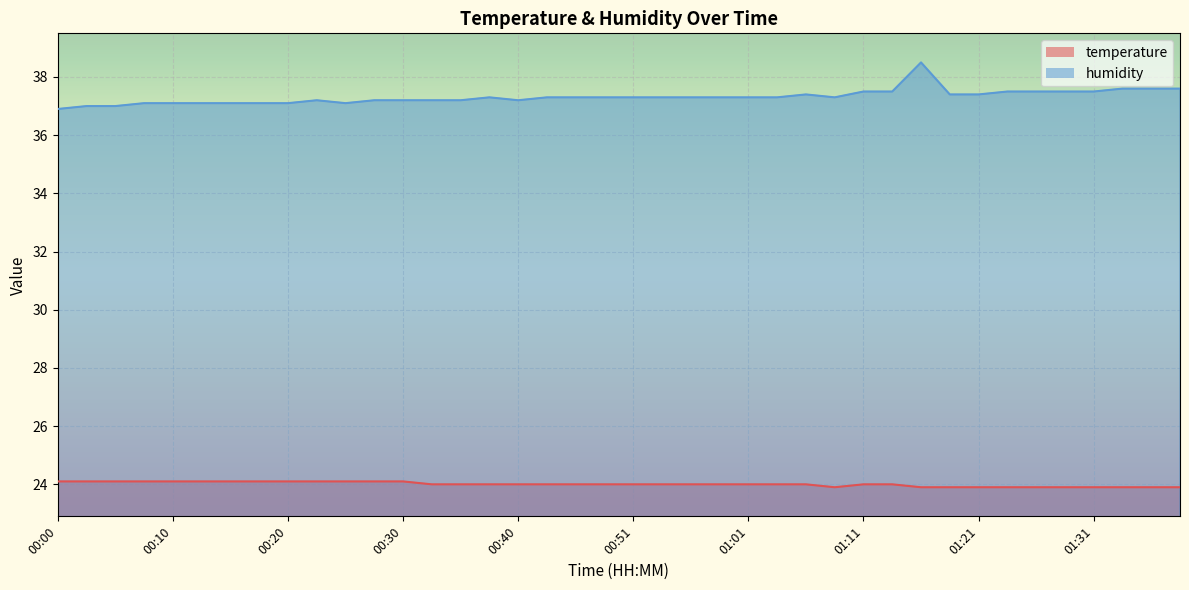

Reading left to right, what are all the values shown in this chart?

temperature: 24.1	24.1	24.1	24.1	24.1	24.1	24.1	24.1	24.1	24.1	24.1	24.1	24.1	24.0	24.0	24.0	24.0	24.0	24.0	24.0	24.0	24.0	24.0	24.0	24.0	24.0	24.0	23.9	24.0	24.0	23.9	23.9	23.9	23.9	23.9	23.9	23.9	23.9	23.9	23.9
humidity: 36.9	37.0	37.0	37.1	37.1	37.1	37.1	37.1	37.1	37.2	37.1	37.2	37.2	37.2	37.2	37.3	37.2	37.3	37.3	37.3	37.3	37.3	37.3	37.3	37.3	37.3	37.4	37.3	37.5	37.5	38.5	37.4	37.4	37.5	37.5	37.5	37.5	37.6	37.6	37.6